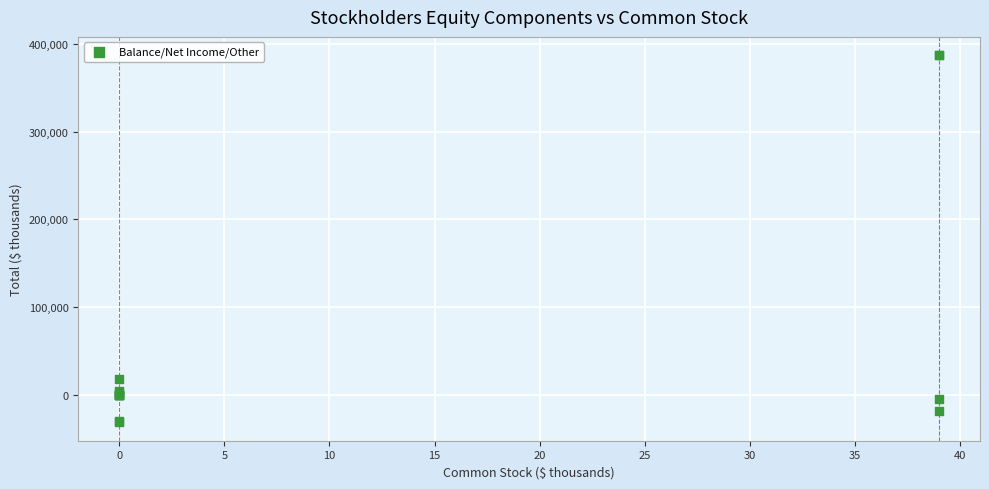

What Y value in the scatter plot is closest to 177887?

18694